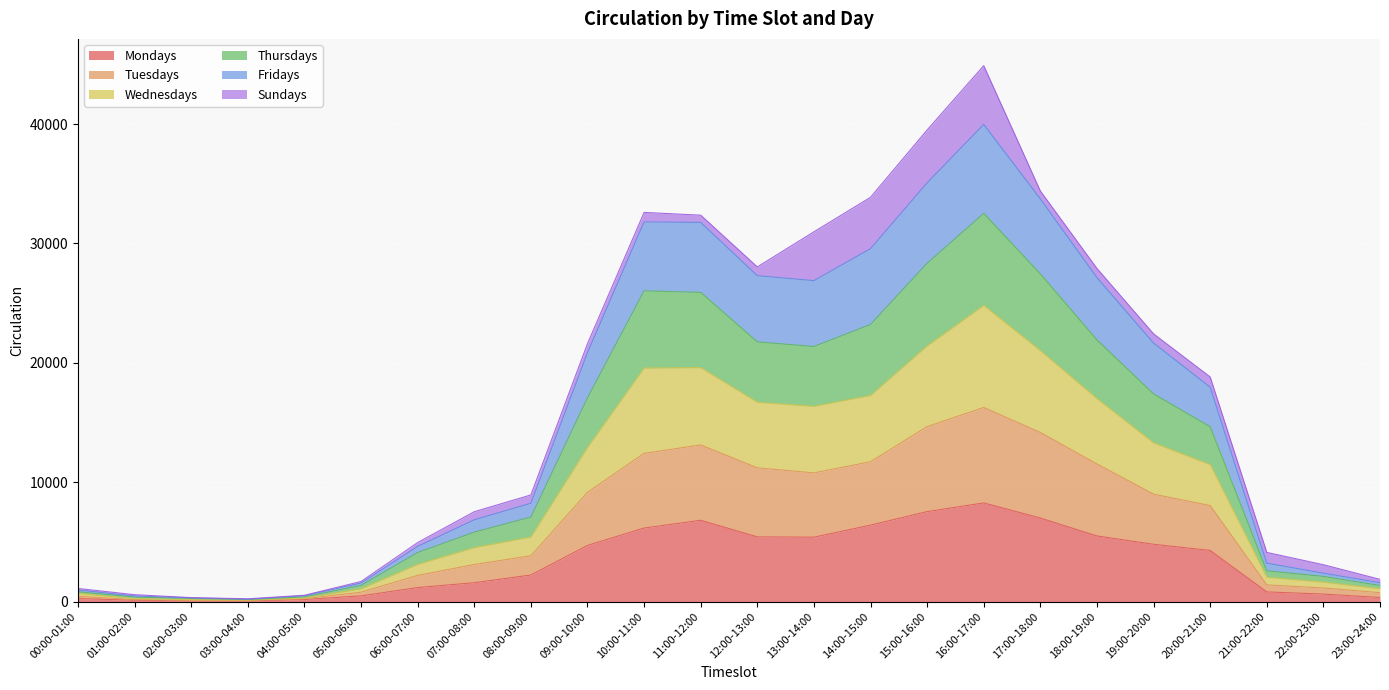

At how many categories does at least one series exceed 17681?

12